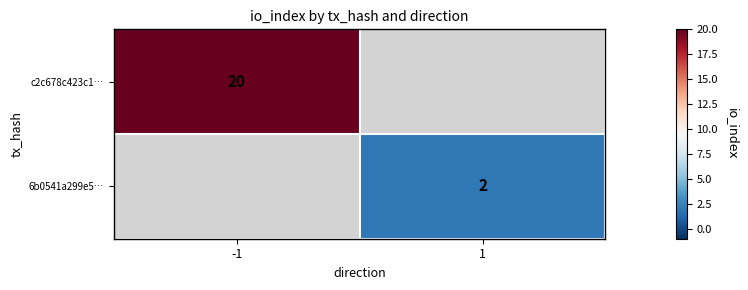

The c2c678c423c1… series shows 7 at -1. True or false?

False